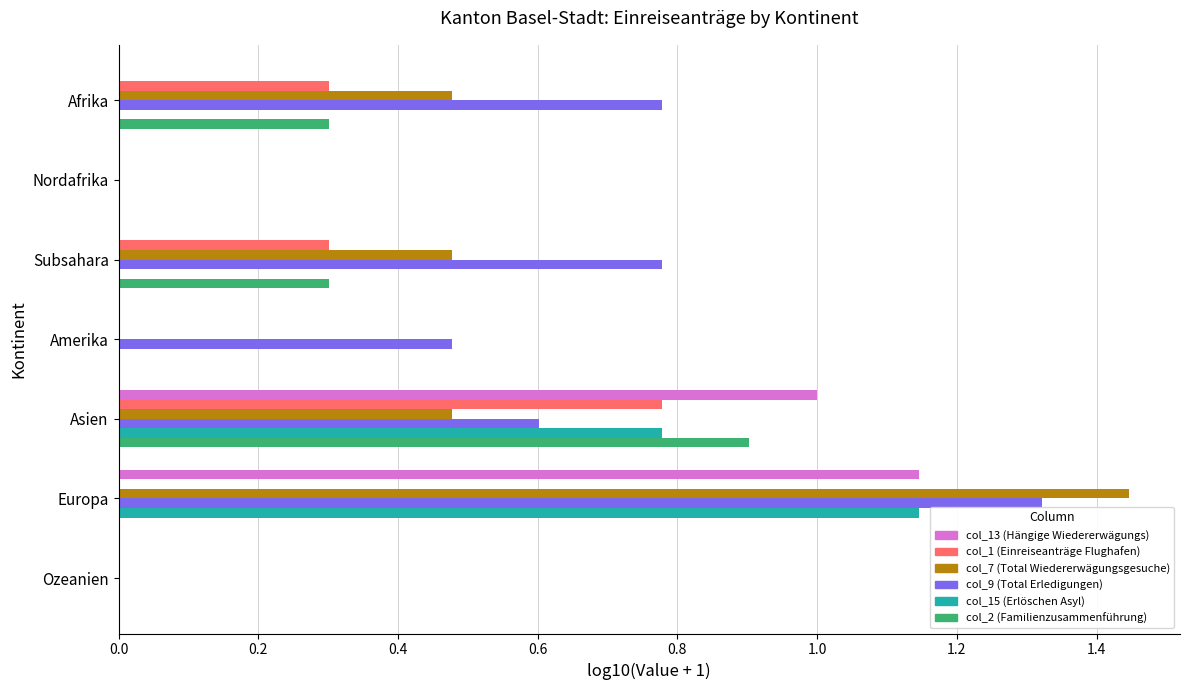

Between Nordafrika and Amerika, which series saw the biggest shift?

col_9 (Total Erledigungen)